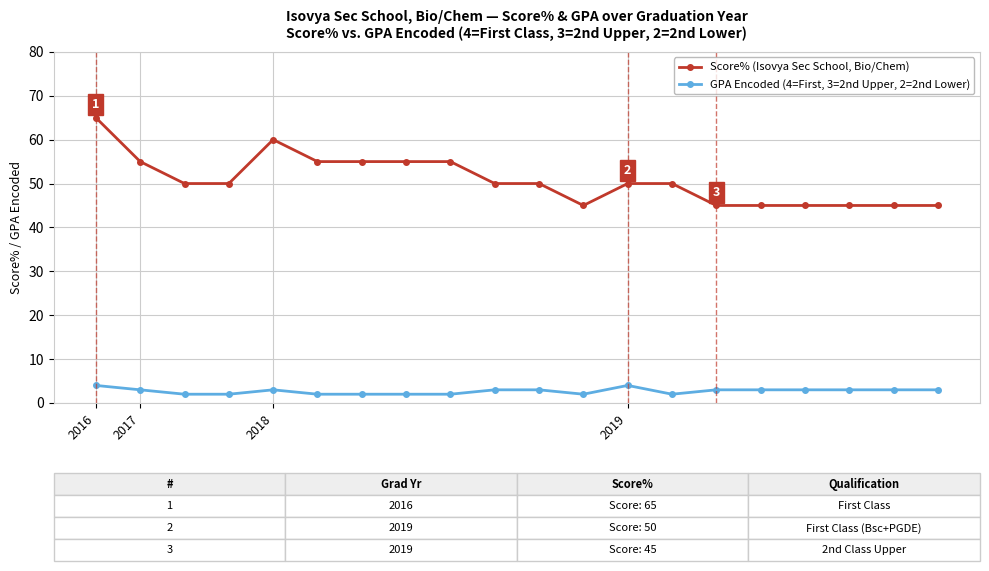

List the series in order of their overall mean, lowest first.

GPA Encoded (4=First, 3=2nd Upper, 2=2nd Lower), Score% (Isovya Sec School, Bio/Chem)